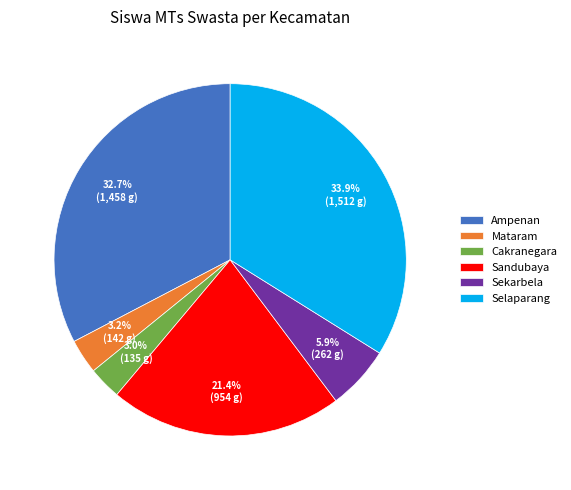

How many slices are in this pie chart?

6